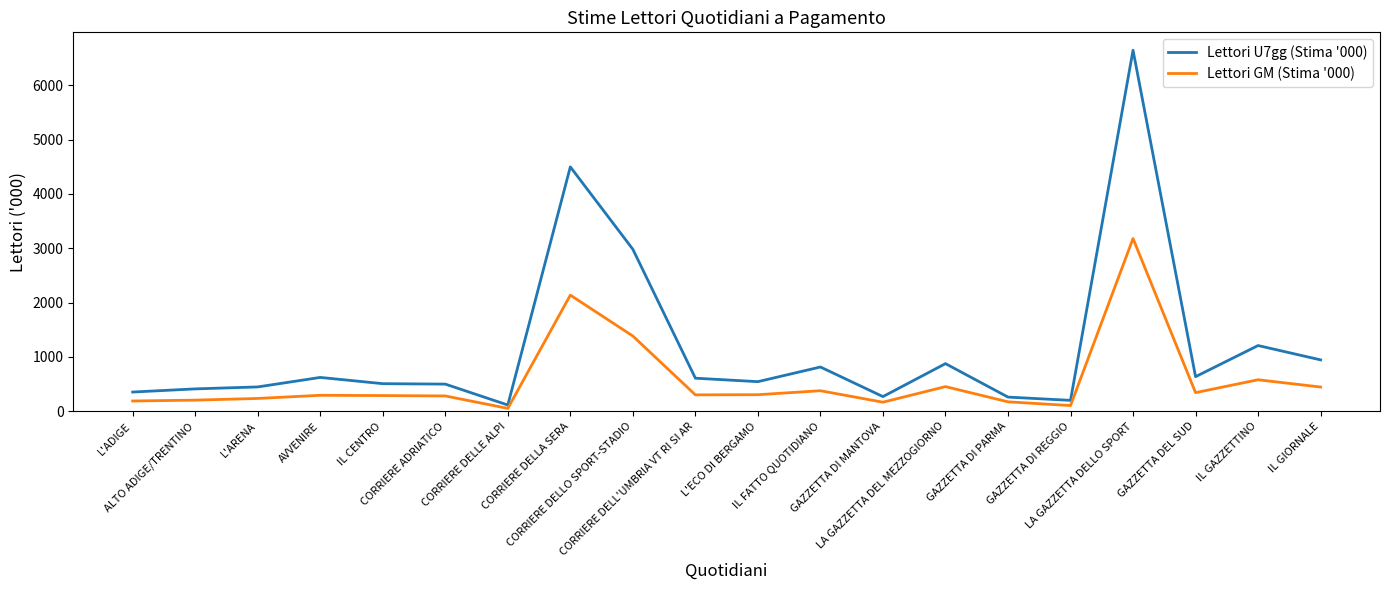

Rank the series by their maximum value, from lowest to highest.

Lettori GM (Stima '000), Lettori U7gg (Stima '000)